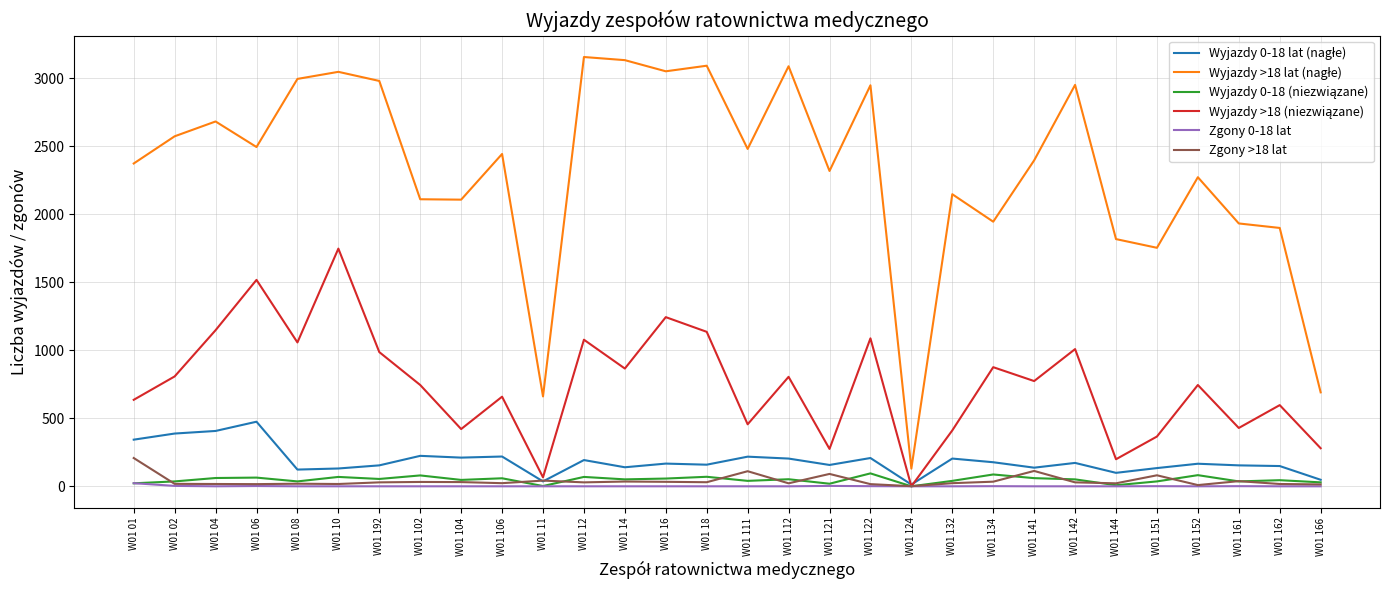

What is the maximum value shown in the chart?

3157